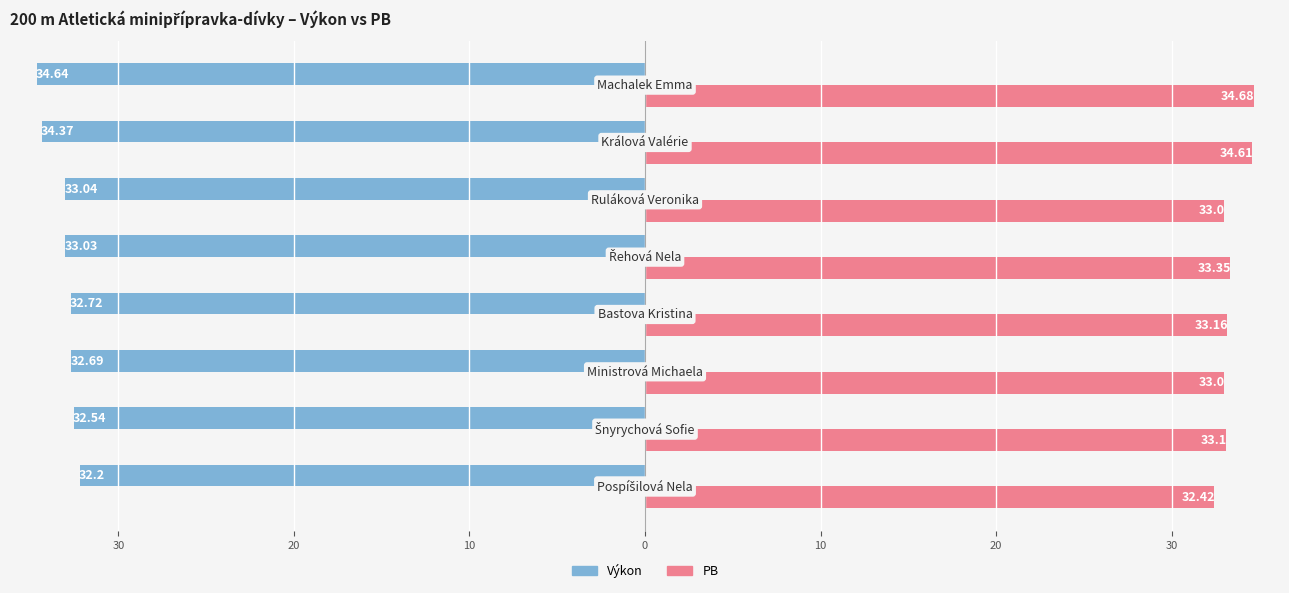

What are all the series names shown in the legend?

Výkon, PB